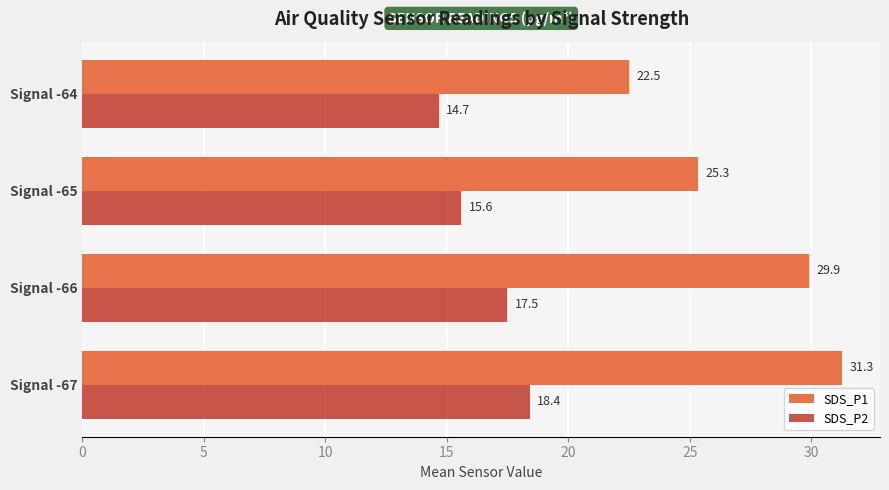

At which label does SDS_P2 reach its minimum?

Signal -64